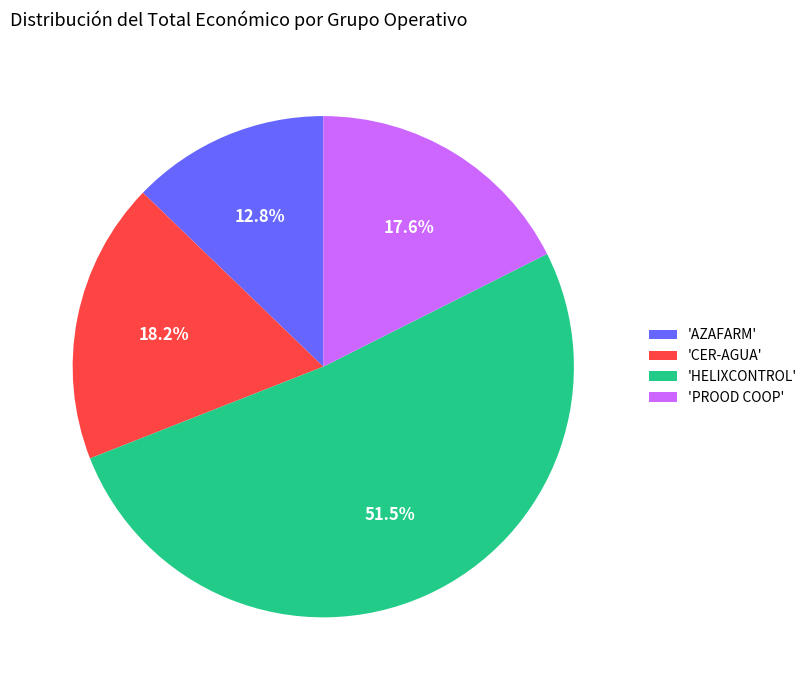

Combined, do 'PROOD COOP' and 'AZAFARM' account for over 50%?

No